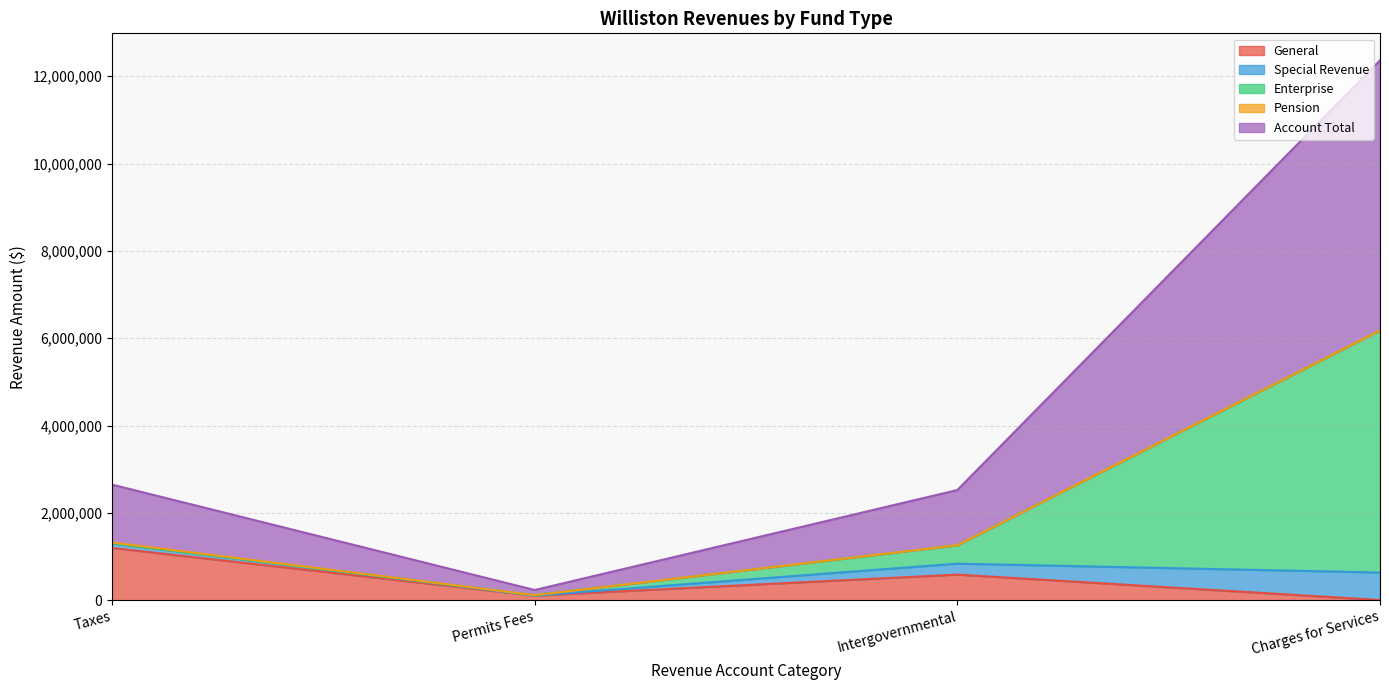

Does the chart display data point markers on the line(s)?

No